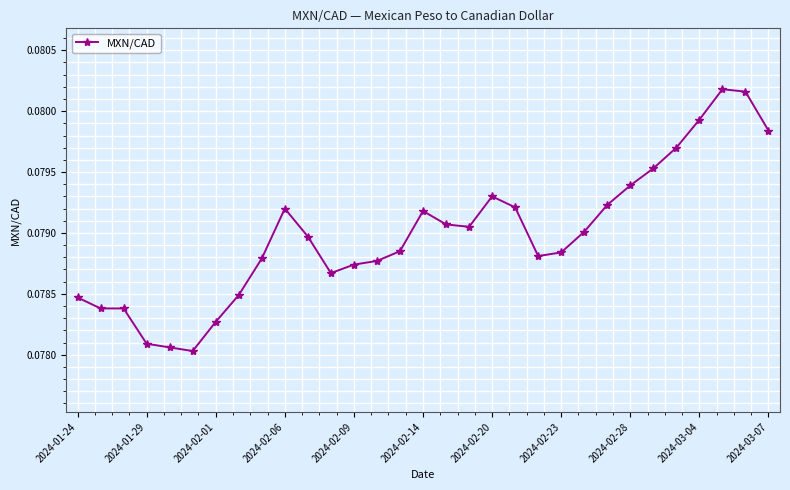

What is the sum of all values?

2.4